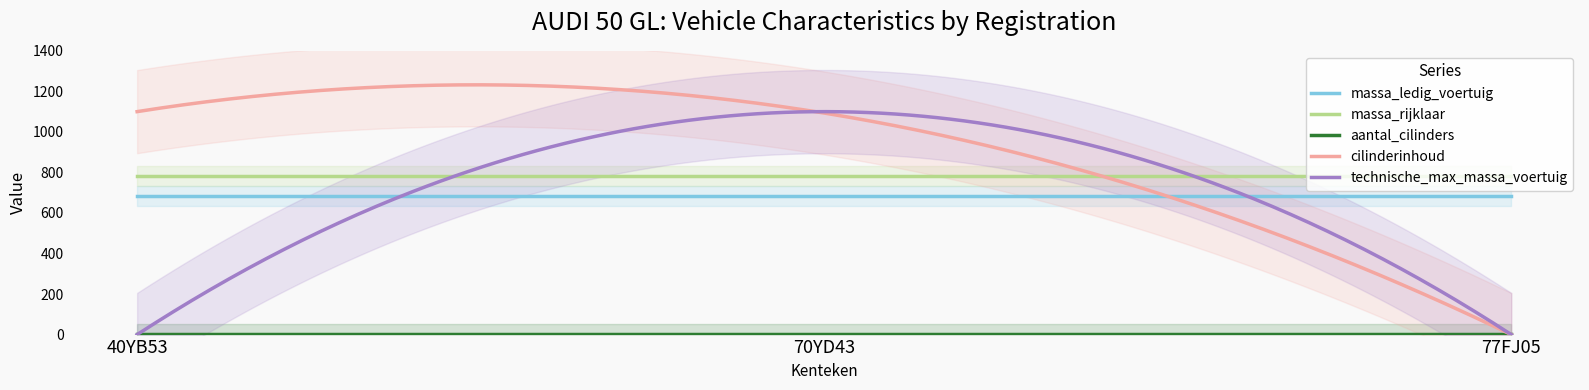

Which category has the highest value across all series?

40YB53